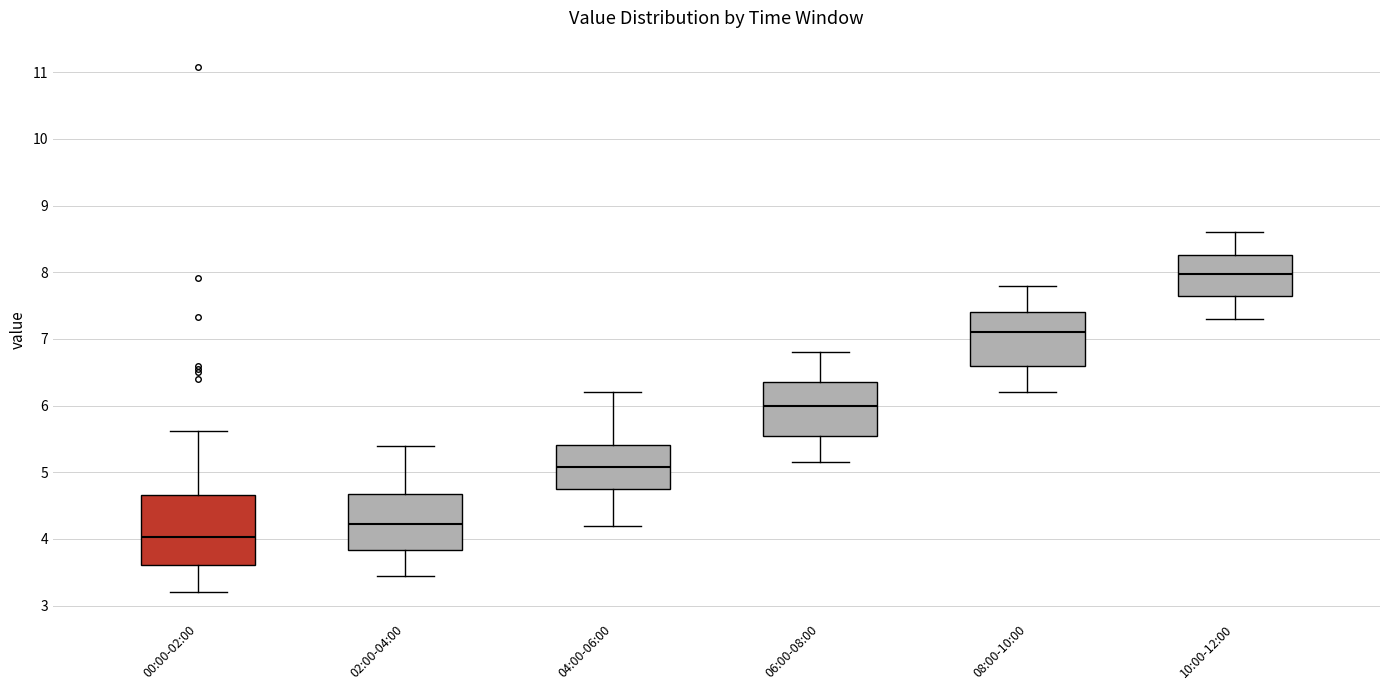

Where is the lower edge of the box for 06:00-08:00 on the y-axis? The values are not printed on the chart, so give them approximately, as read against the axis.

5.6